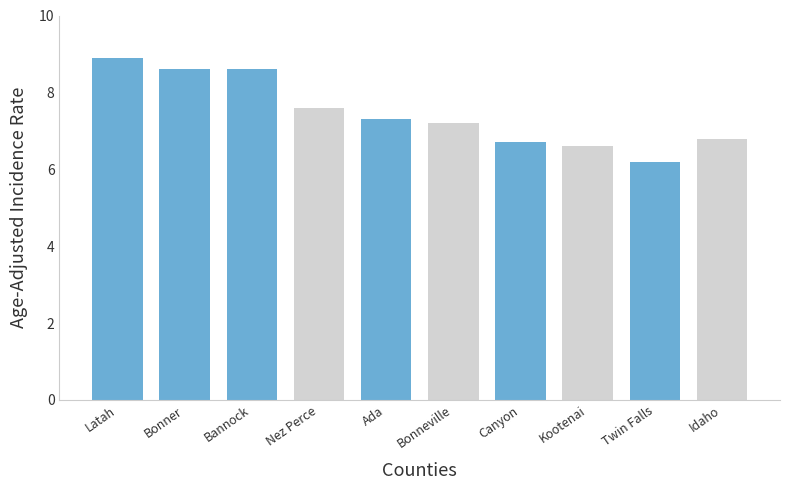

What is the difference between the maximum and minimum values?

2.7